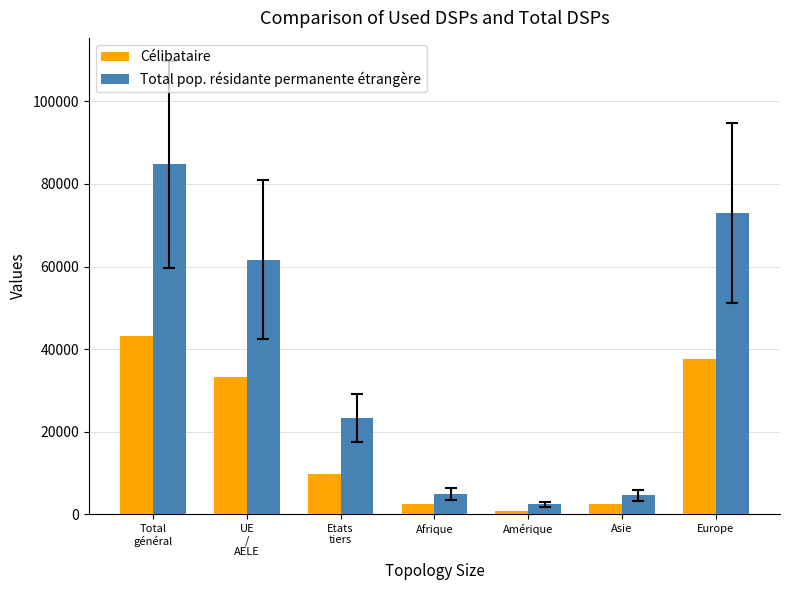

At Total
général, list the series in order from smallest to largest.

Célibataire, Total pop. résidante permanente étrangère